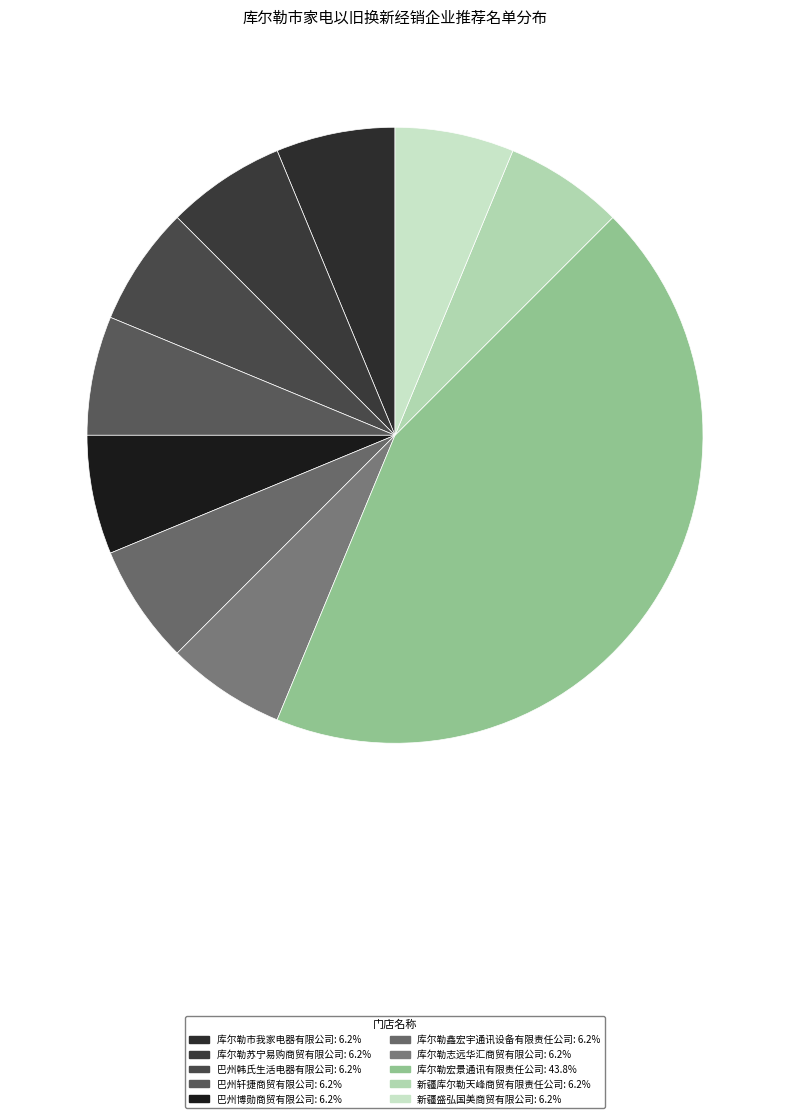

How many slices are in this pie chart?

10